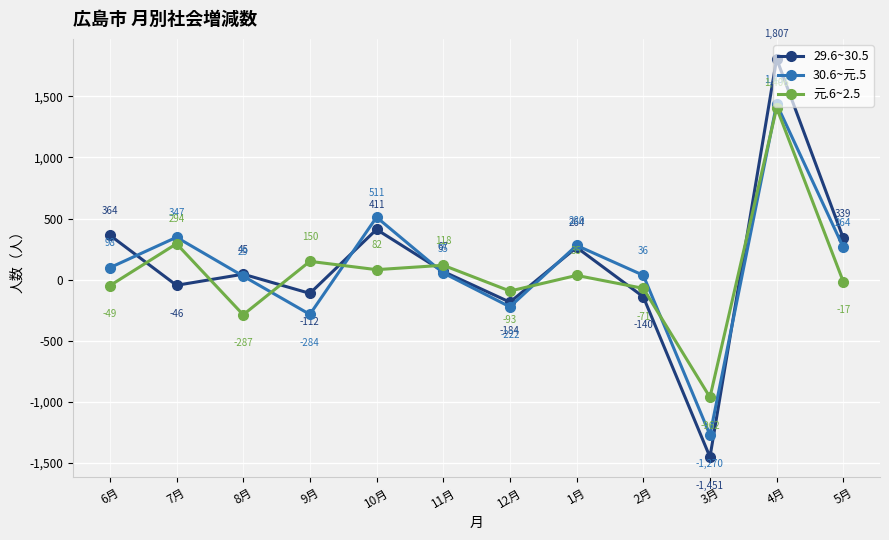

Which series changed the most between 6月 and 9月?

29.6~30.5